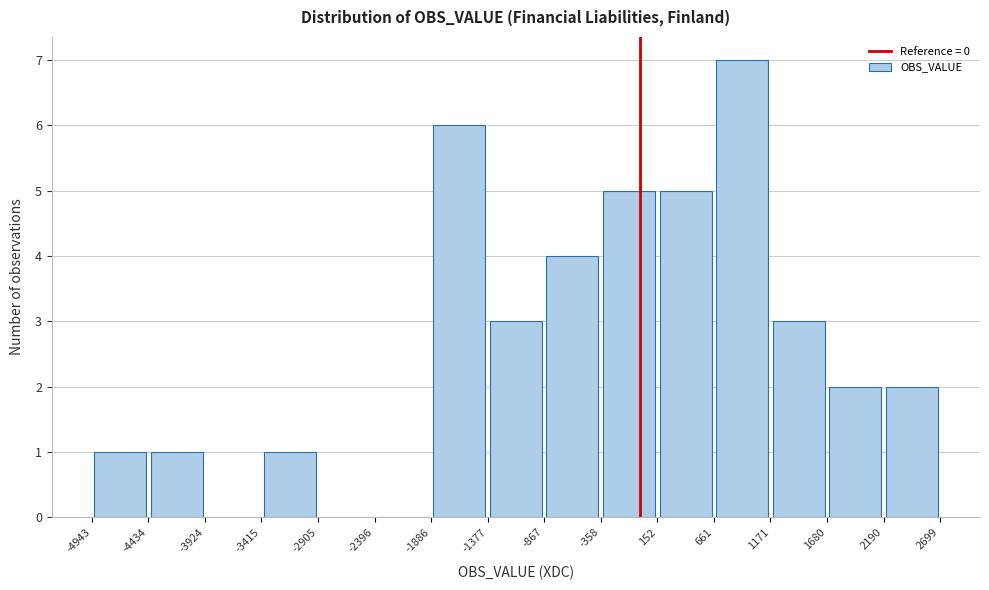

How tall is the bar that spans 152 to 661 on the x-axis? The values are not printed on the chart, so give them approximately, as read against the axis.

5